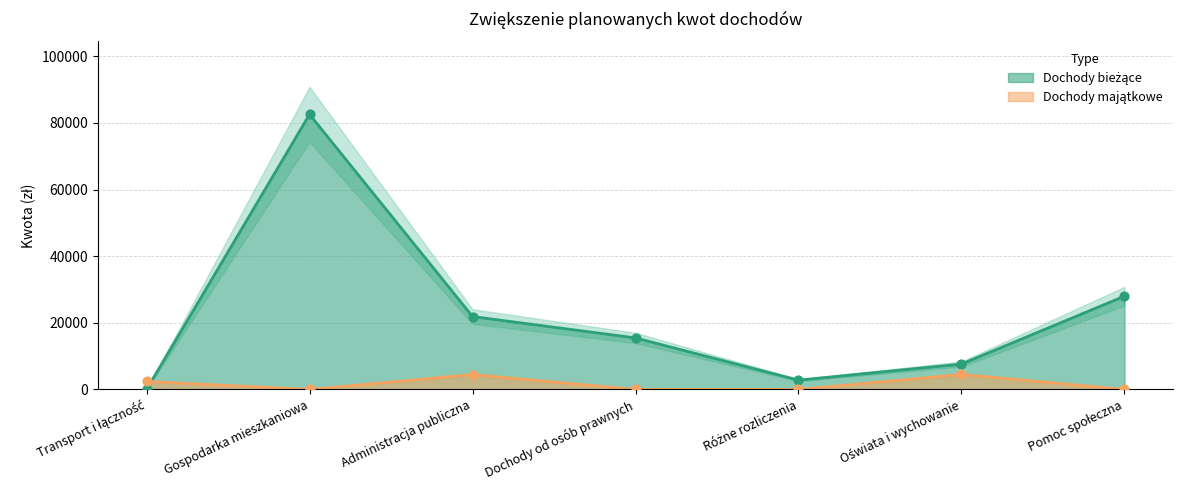

At how many categories does at least one series exceed 16588?

3